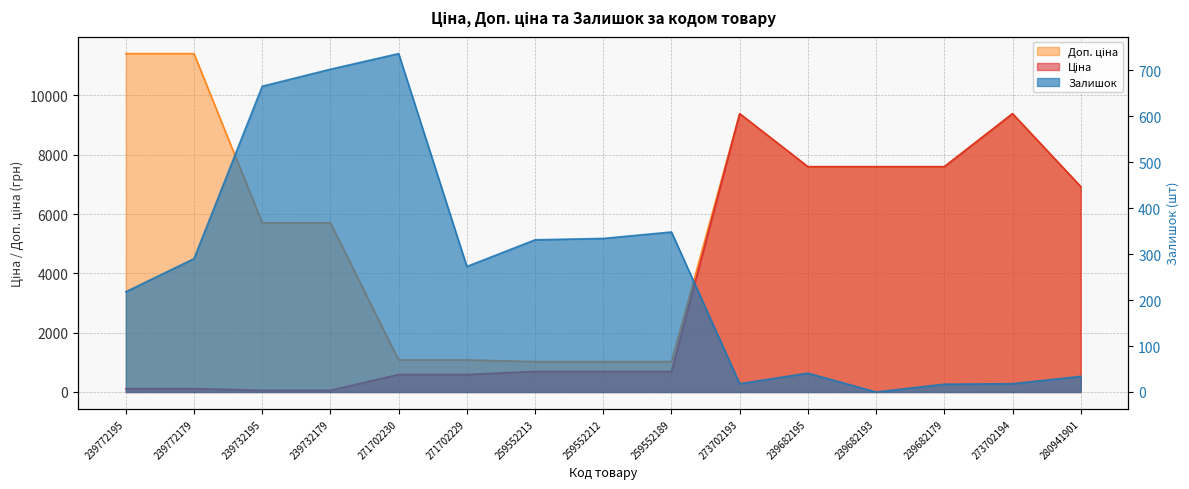

Reading left to right, list all the values displayed in this chart.

Ціна: 239772195=114.1	239772179=114.1	239732195=57.0	239732179=57.0	271702230=589.9	271702229=589.9	259552213=693.7	259552212=693.7	259552189=693.7	273702193=9384.0	239682195=7596.5	239682193=7596.5	239682179=7596.5	273702194=9384.0	280941901=6925.7
Доп. ціна: 239772195=11410.0	239772179=11410.0	239732195=5705.0	239732179=5705.0	271702230=1081.7	271702229=1081.7	259552213=1024.6	259552212=1024.6	259552189=1024.6	273702193=9384.0	239682195=7596.5	239682193=7596.5	239682179=7596.5	273702194=9384.0	280941901=6925.7
Залишок: 239772195=218.0	239772179=290.0	239732195=665.0	239732179=702.0	271702230=736.0	271702229=273.0	259552213=331.0	259552212=334.0	259552189=348.0	273702193=18.0	239682195=41.0	239682193=0.0	239682179=17.0	273702194=18.0	280941901=34.0